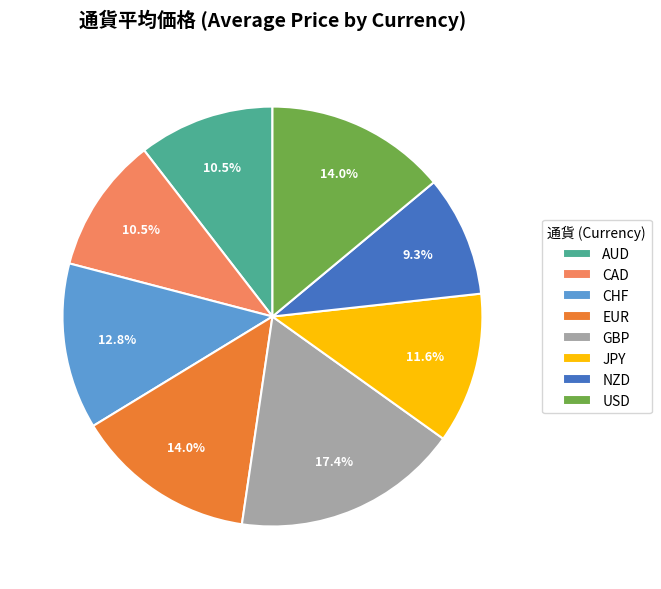

To the nearest percent, what is the average slice percentage?

12%